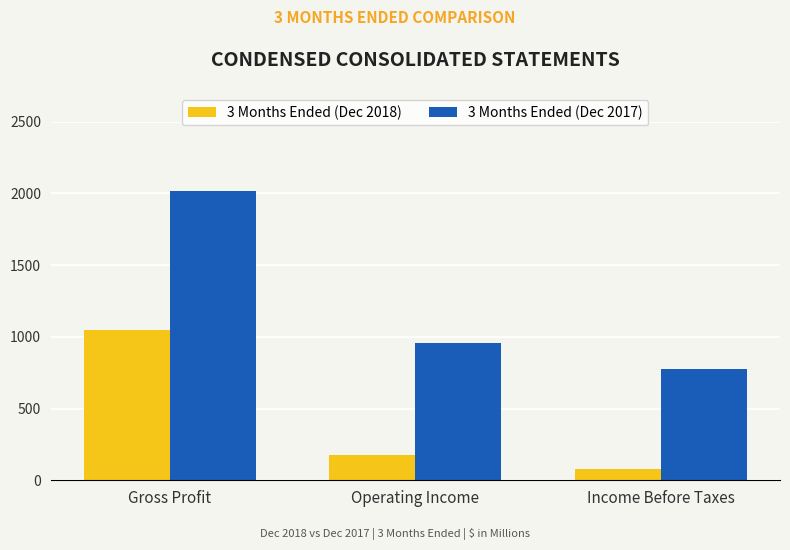

What is the spread (max minus min) of values at Operating Income?

779